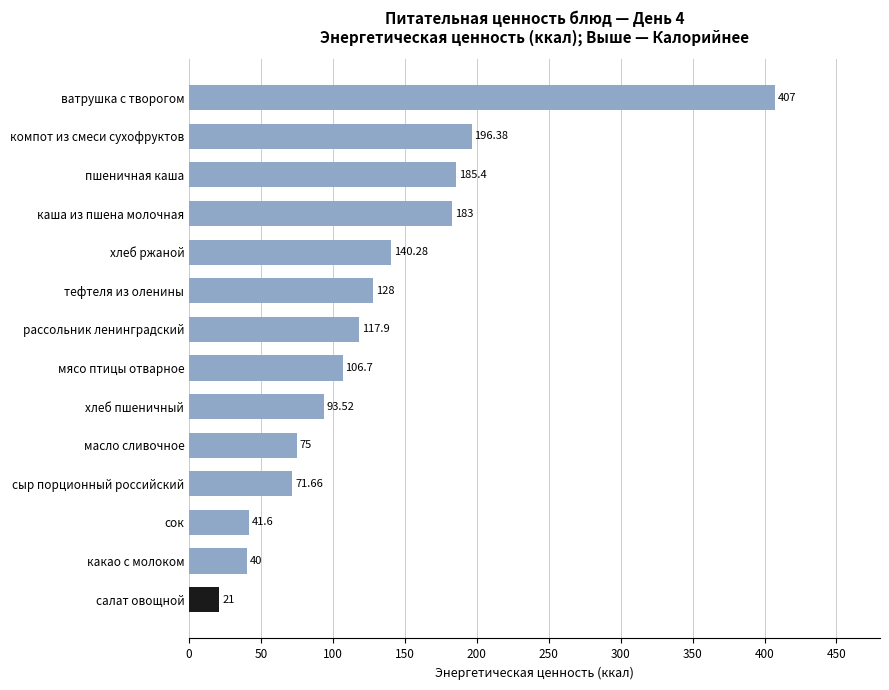

Are the bars grouped side by side (vs. stacked)?

No